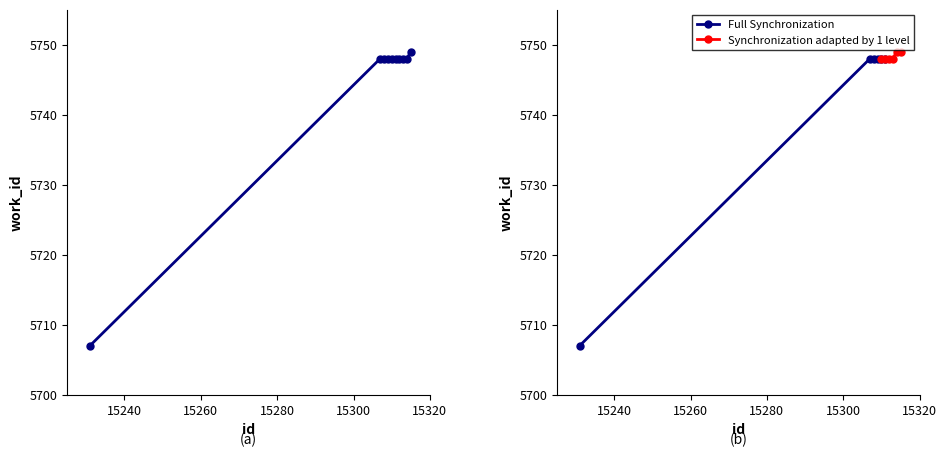

Which category has the highest value across all series?

15315